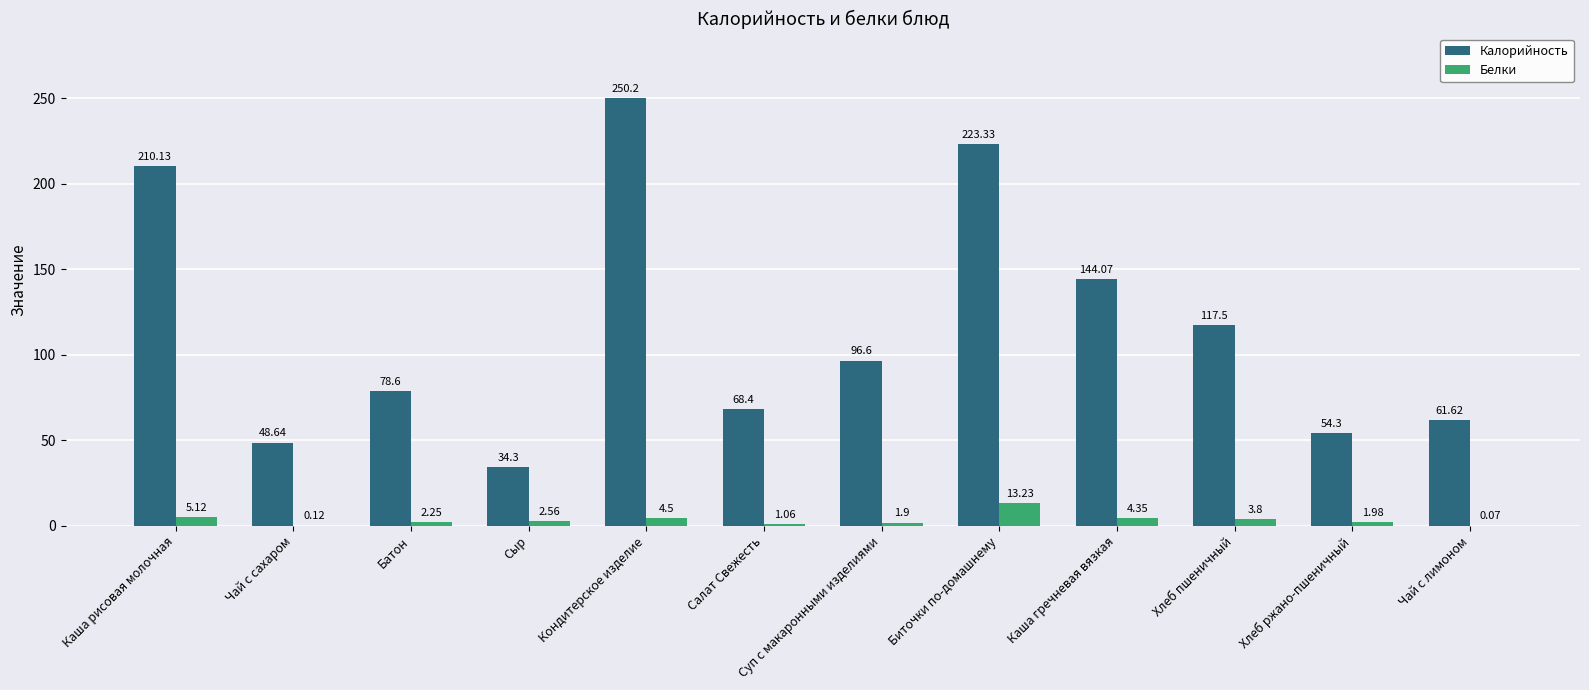

At which label does Белки reach its peak?

Биточки по-домашнему